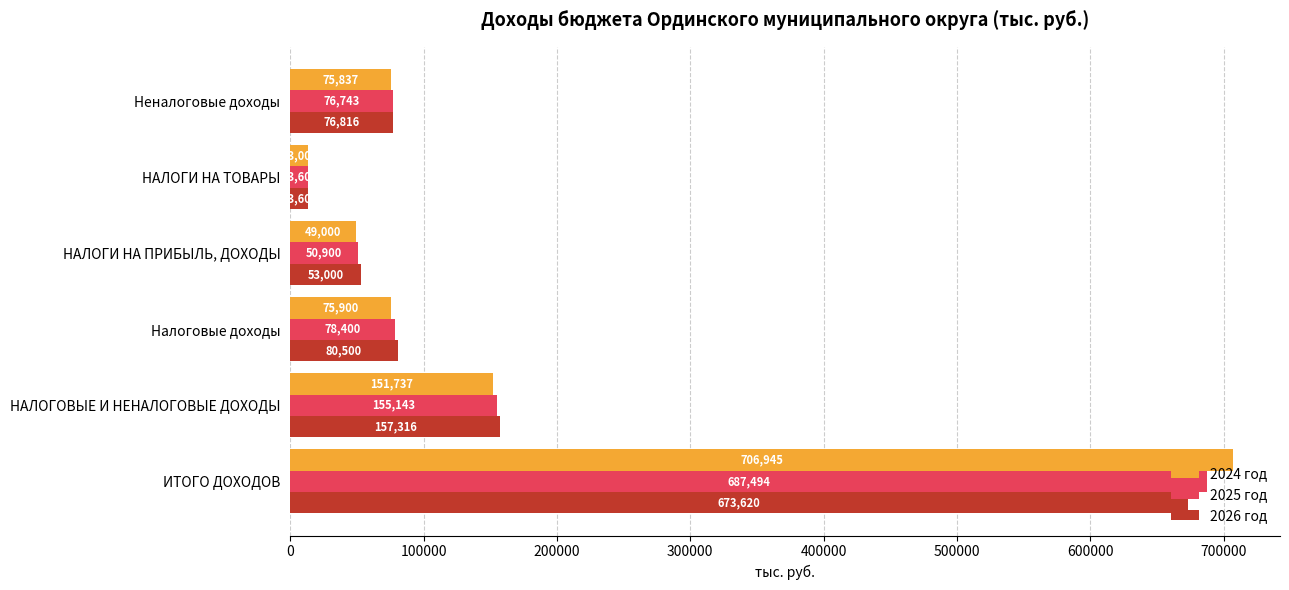

At which category is the sum across all series the highest?

ИТОГО ДОХОДОВ